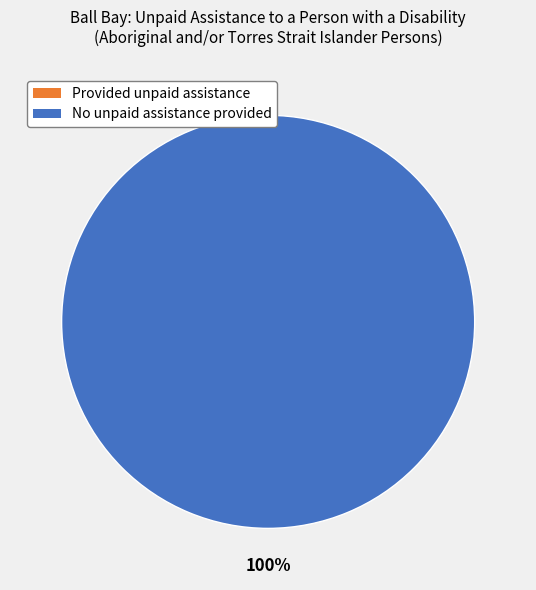

Is the sum of No unpaid assistance provided and Provided unpaid assistance greater than half?

Yes